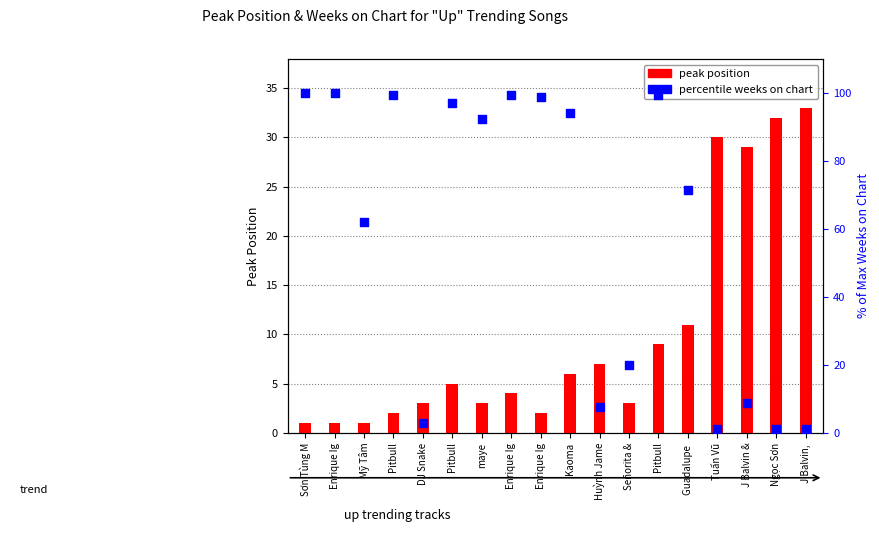

Which series contains the lowest Y value?

peak position